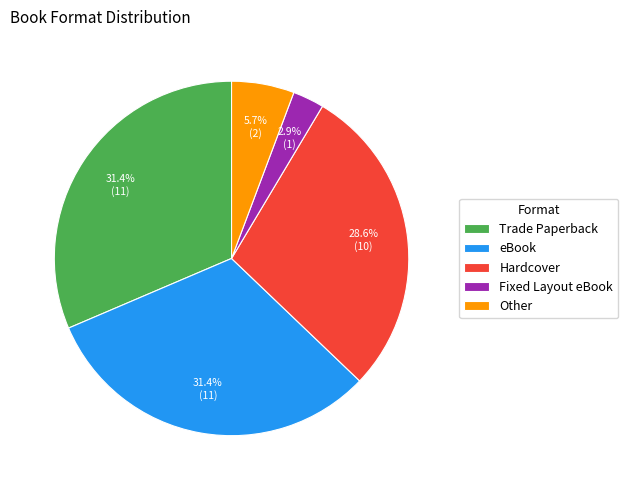

What is the smallest slice in the pie chart?

Fixed Layout eBook